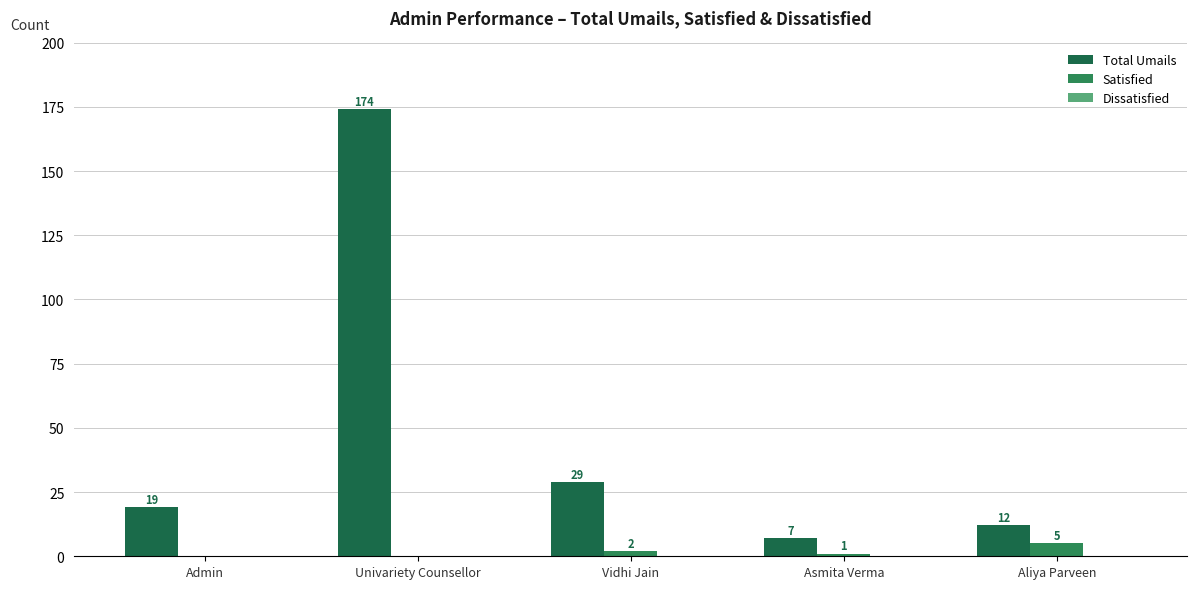

How many data points does each series have?

5